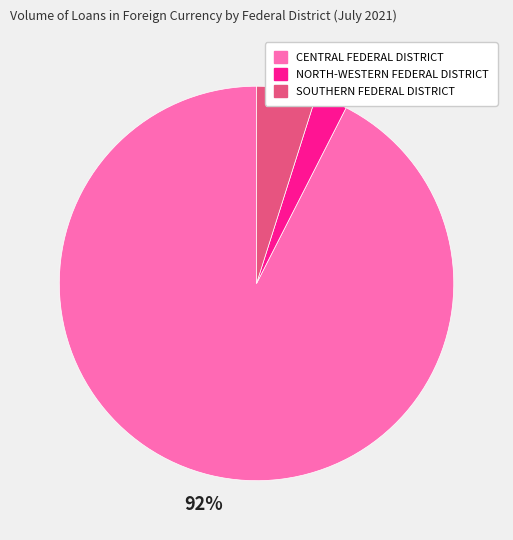

Is there any slice that represents more than half of the pie?

Yes